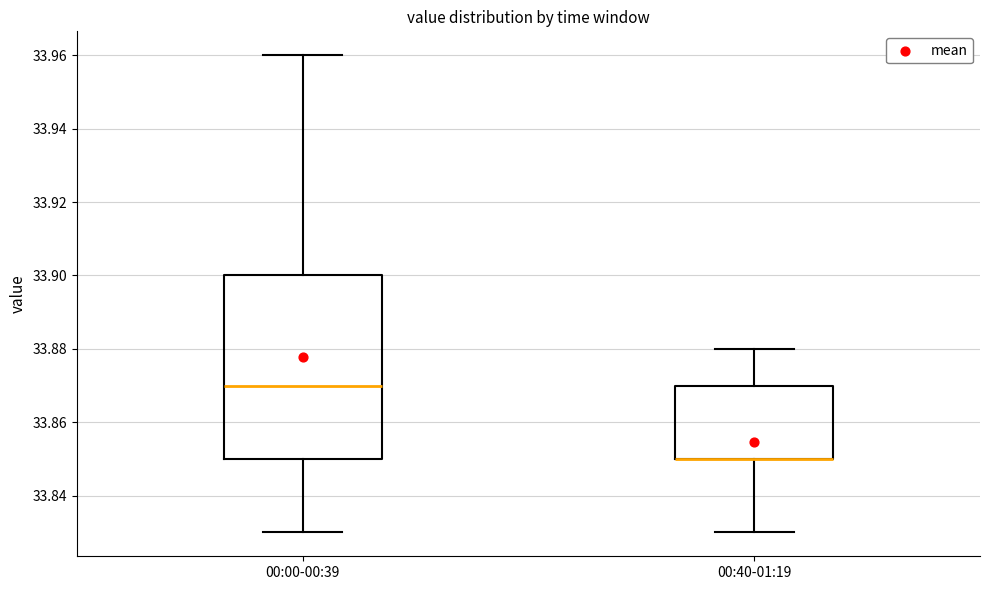

Where is the upper edge of the box for 00:00-00:39 on the y-axis? The values are not printed on the chart, so give them approximately, as read against the axis.

33.90